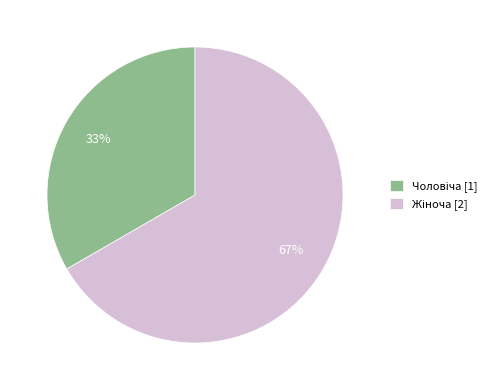

To the nearest percent, what is the average slice percentage?

50%